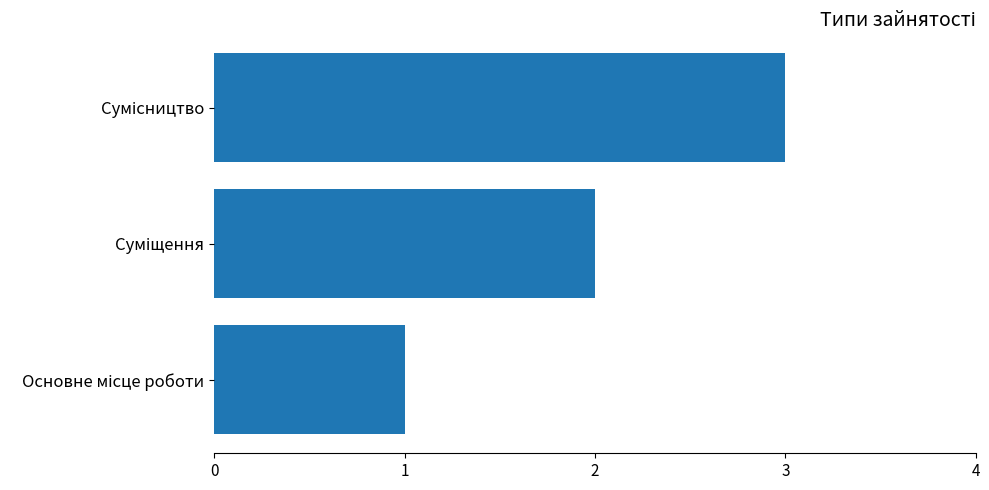

What is the smallest value displayed?

1